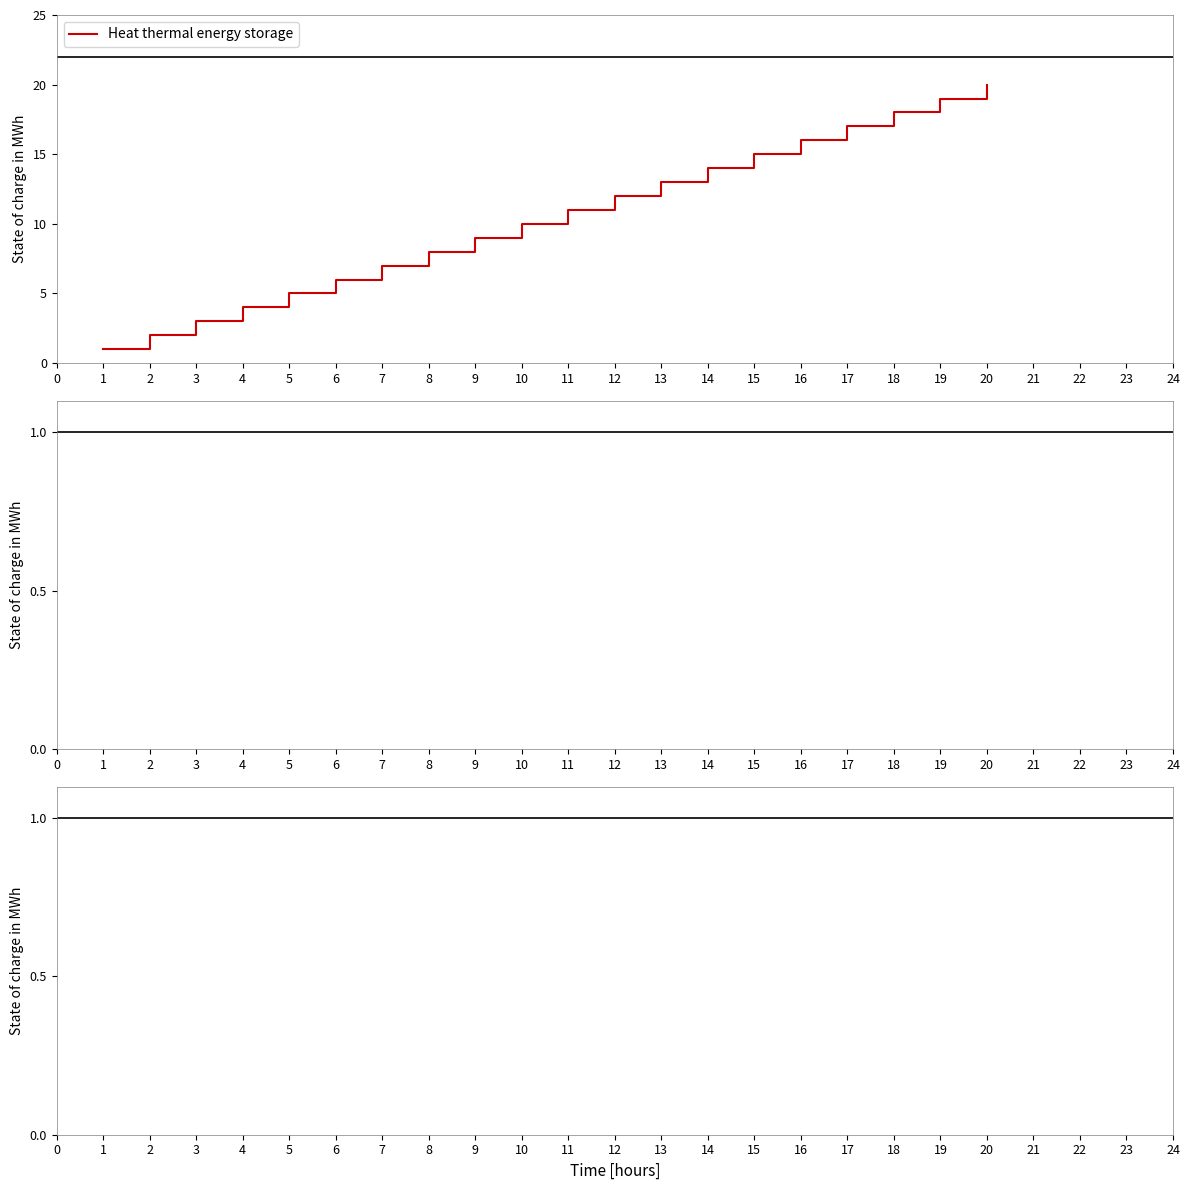

Reading right to left, what are all the values shown in this chart?

20	19	18	17	16	15	14	13	12	11	10	9	8	7	6	5	4	3	2	1